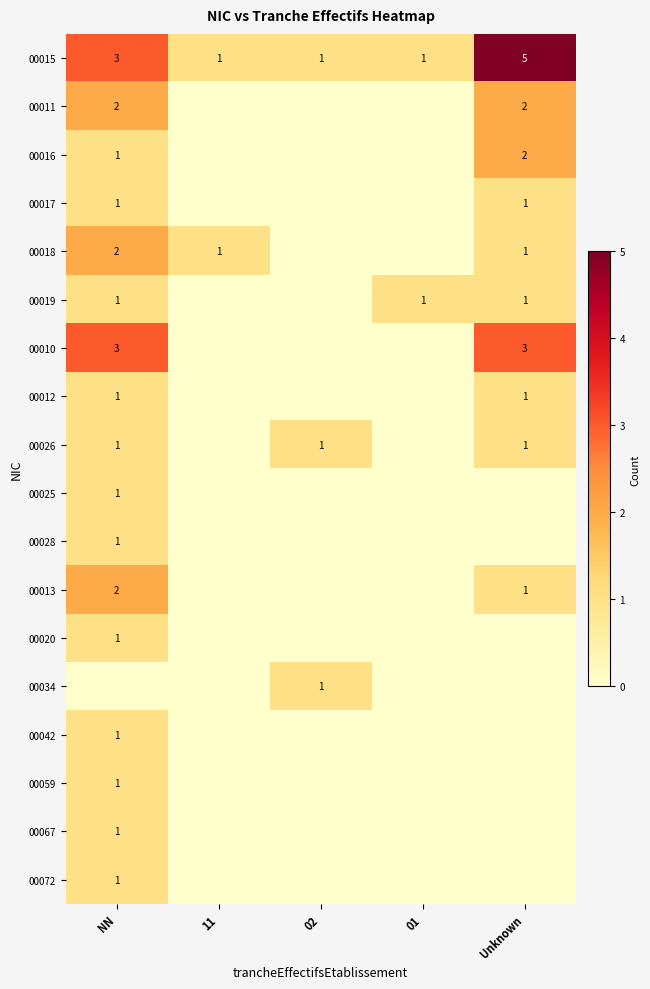

What is the difference between the maximum and minimum values in the 00015 series?

4